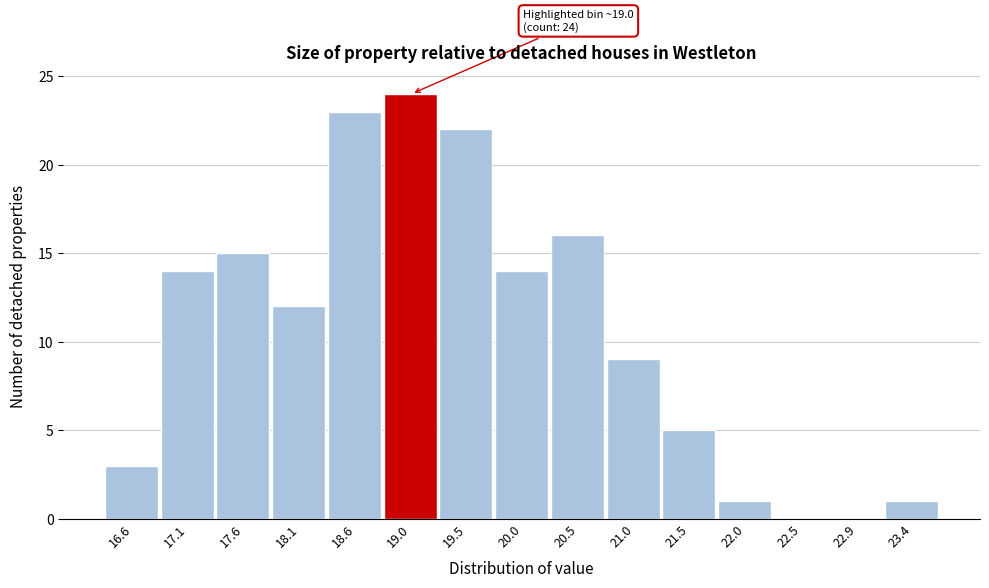

Over which range of the x-axis is the bar tallest?

18.80 to 19.30